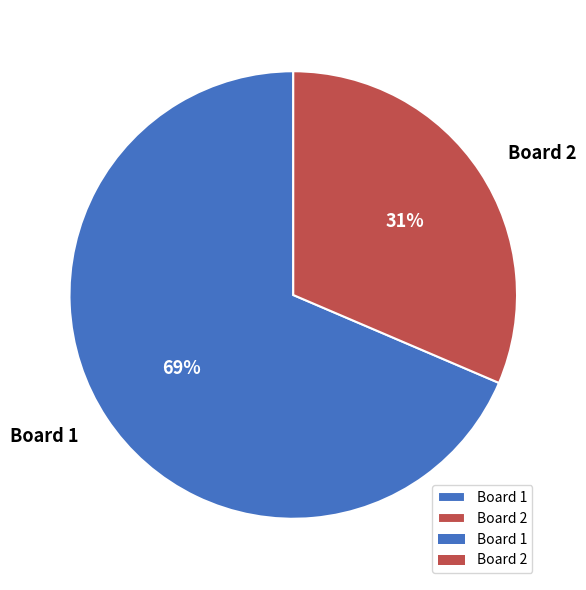

What is the smallest slice in the pie chart?

Board 2